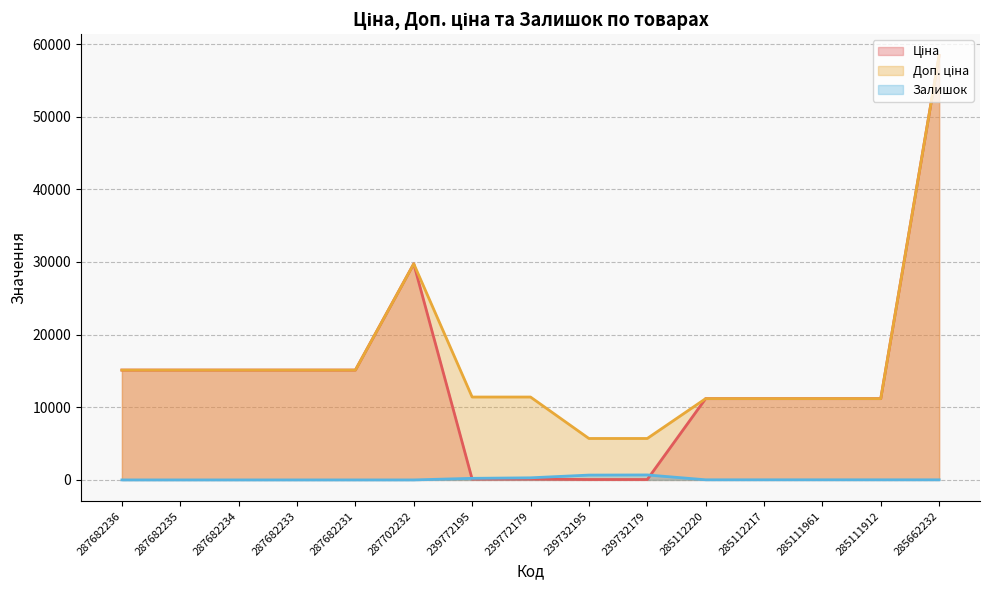

At which label does Доп. ціна reach its peak?

285662232